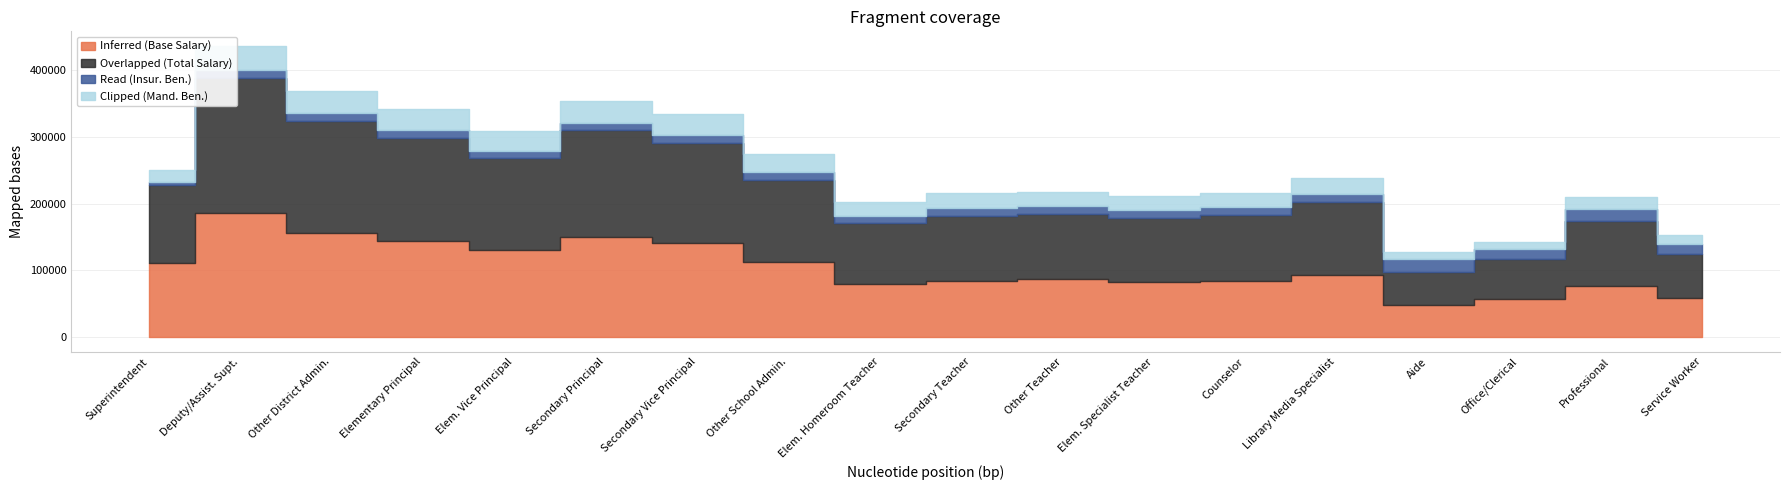

How many data points in Overlapped (Total Salary) are above 109740?

8